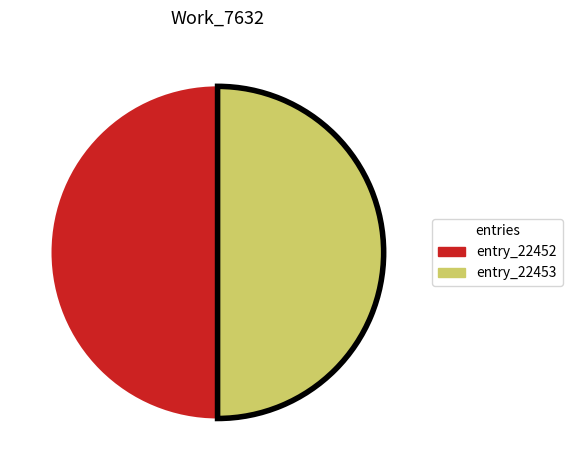

To the nearest percent, what is the average slice percentage?

50%